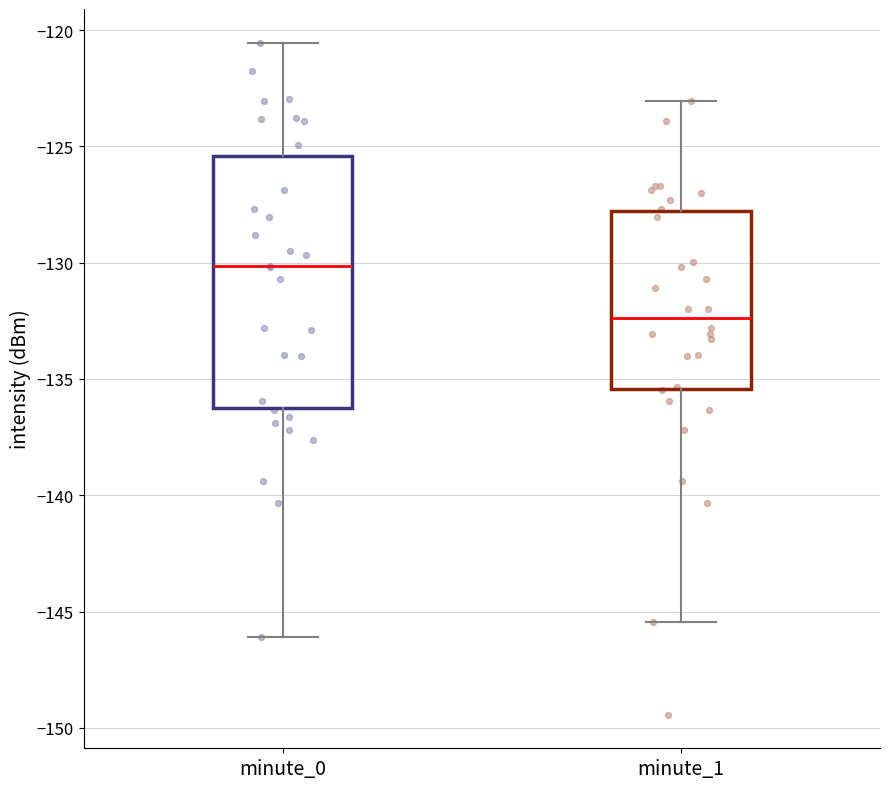

Which box is the tallest, from its lower edge to its upper edge?

minute_0